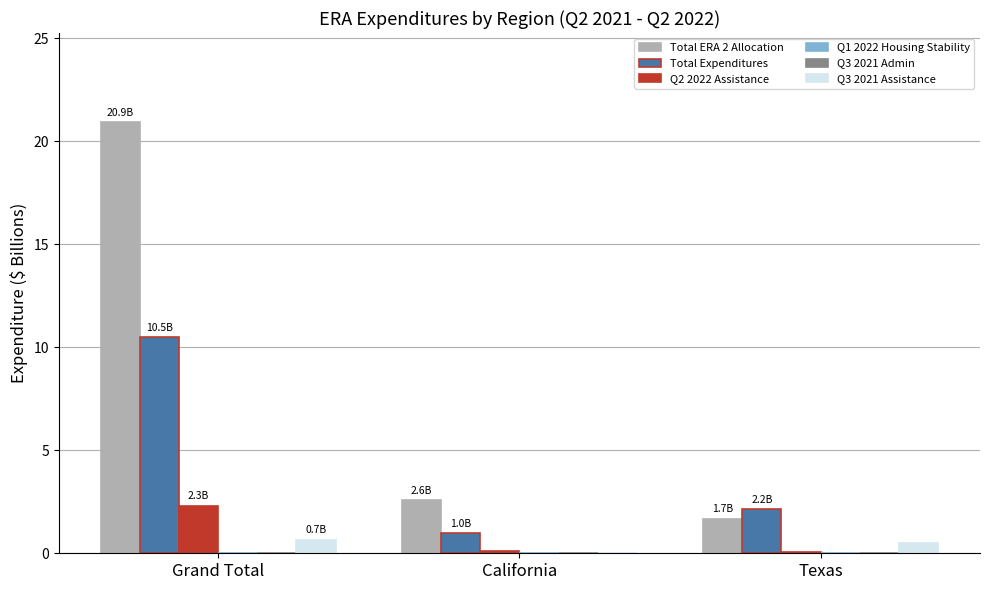

Is the value of Total ERA 2 Allocation at Texas greater than the value of Q3 2021 Assistance at California?

Yes